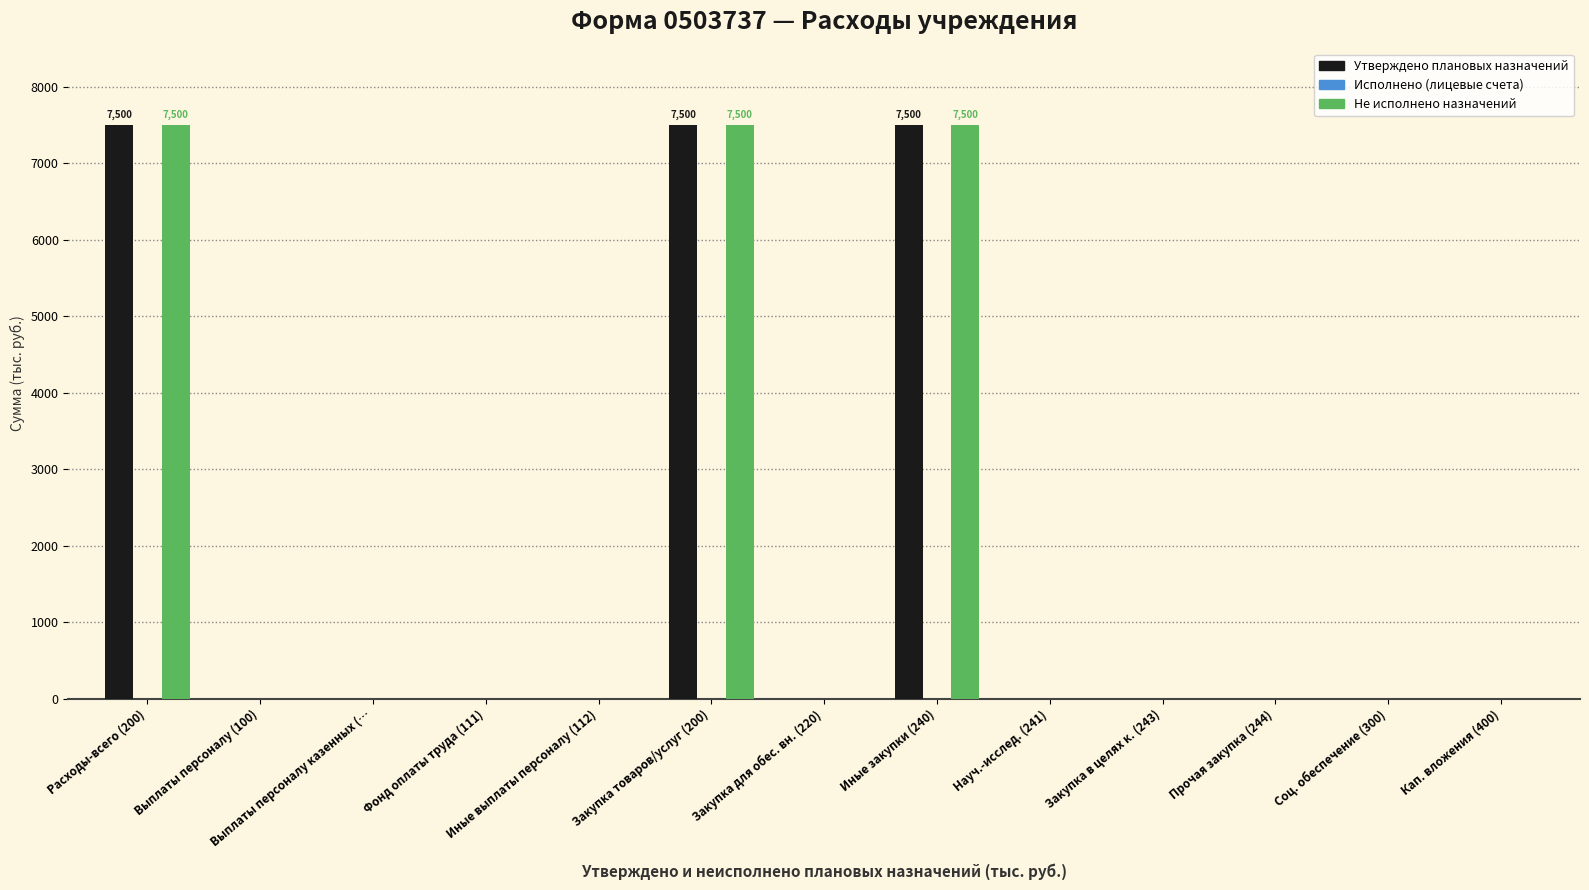

The value of Не исполнено назначений at Закупка для обес. вн. (220) is 4303. True or false?

False